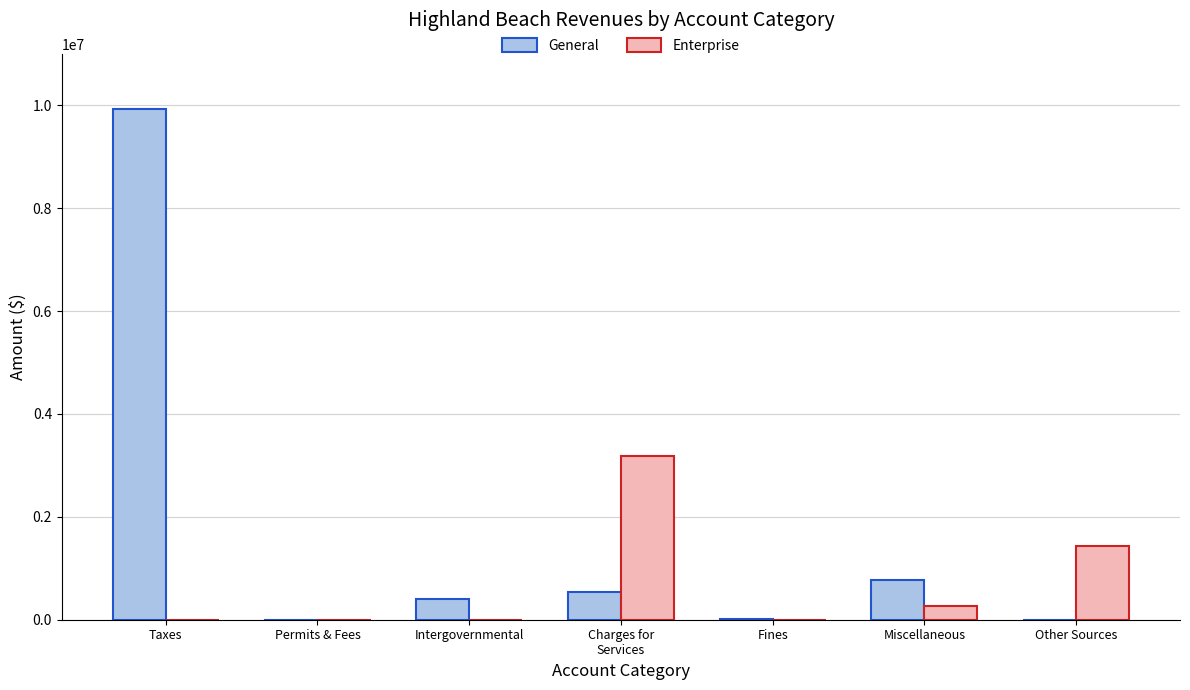

Does the chart contain stacked bars?

No